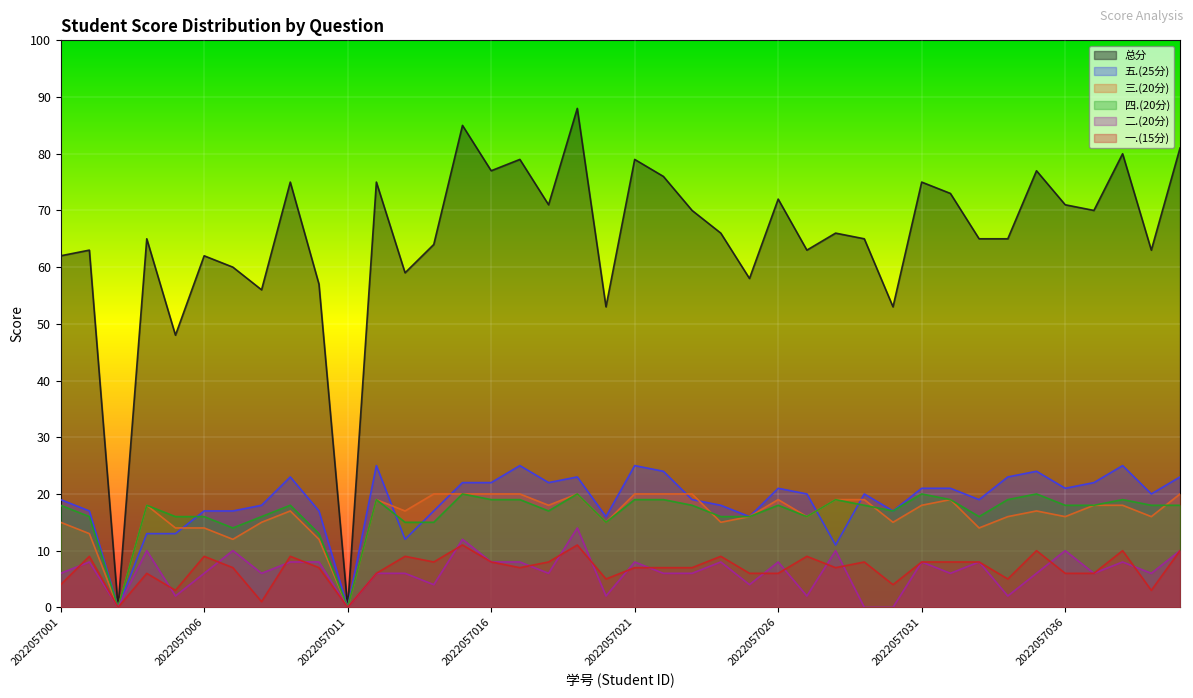

At 2022057014, list the series in order from largest to smallest.

总分, 三.(20分), 五.(25分), 四.(20分), 一.(15分), 二.(20分)